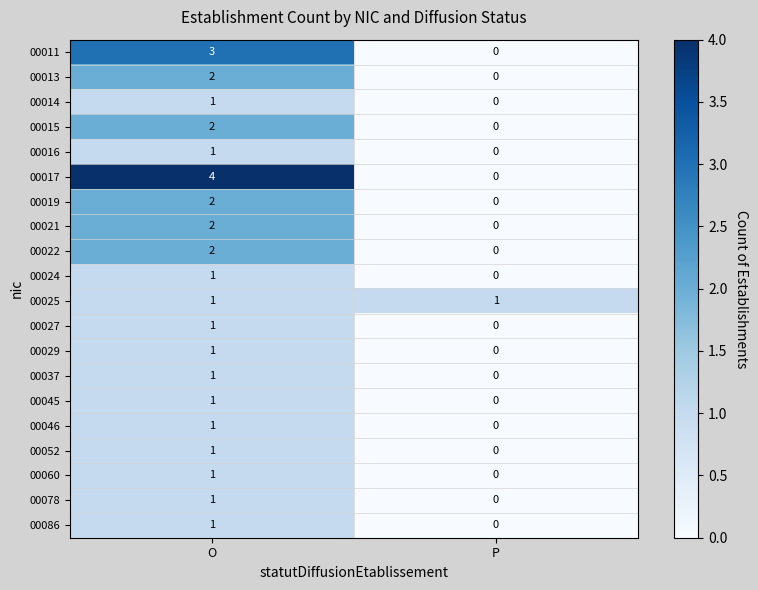

Is it true that 00029 equals 0 at P?

True